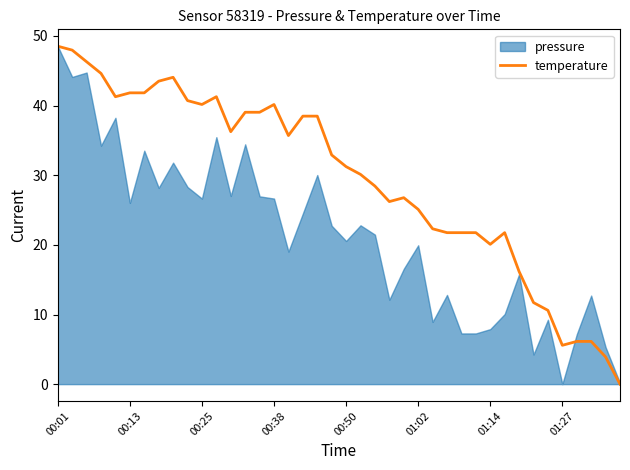

What is the sum of the values at 13 and 31?

60.8